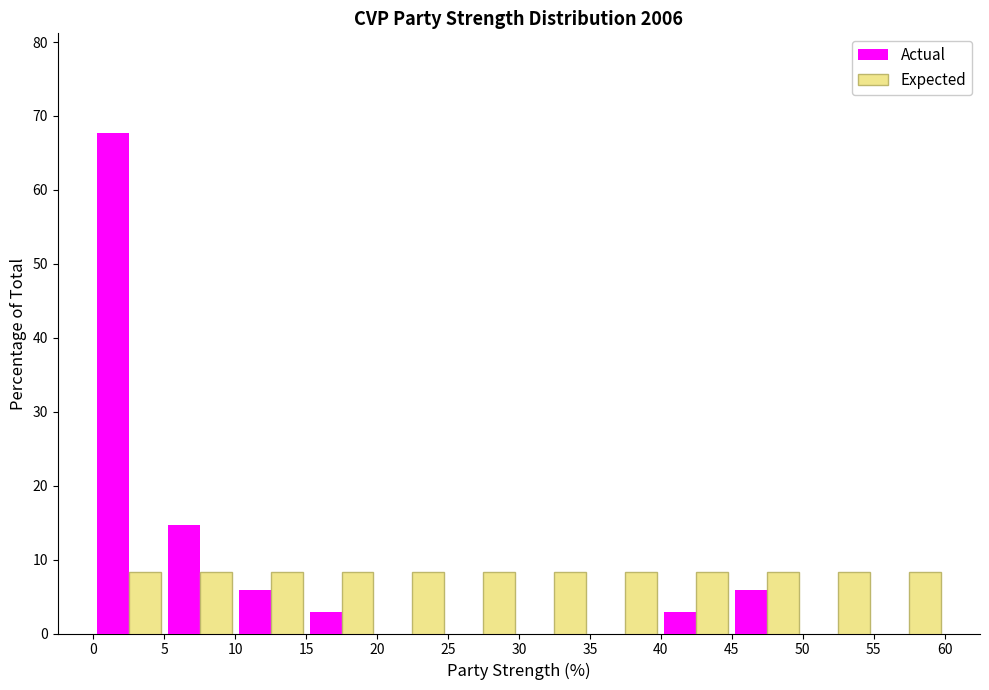

In the Actual series, which range on the x-axis has the tallest bar?

0 to 5